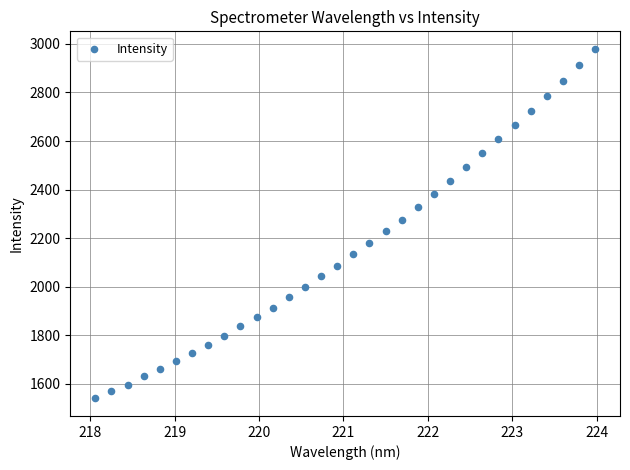

What is the range of Y values (max minus min)?

1440.1